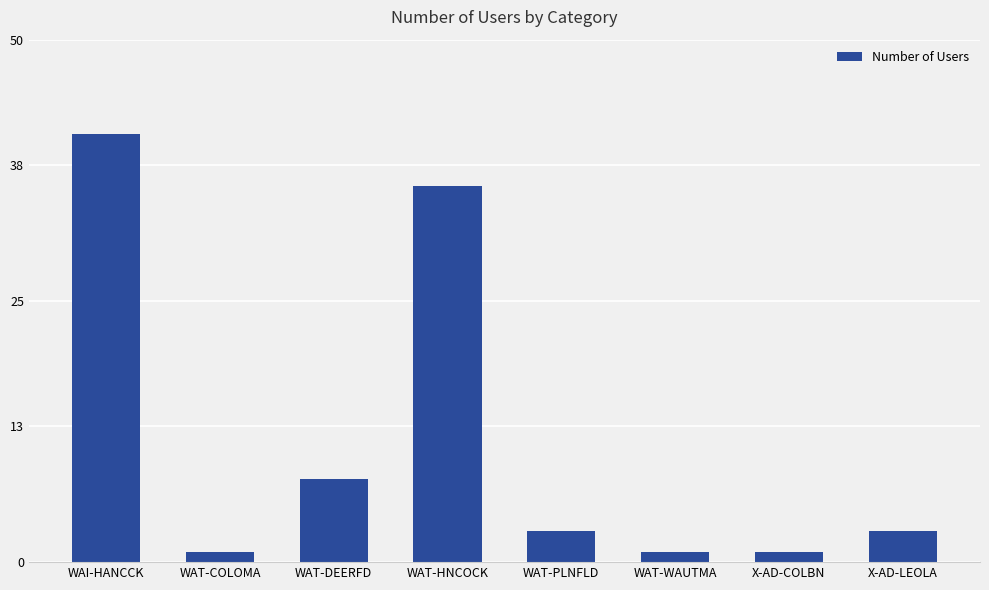

How many bars are there in total?

8